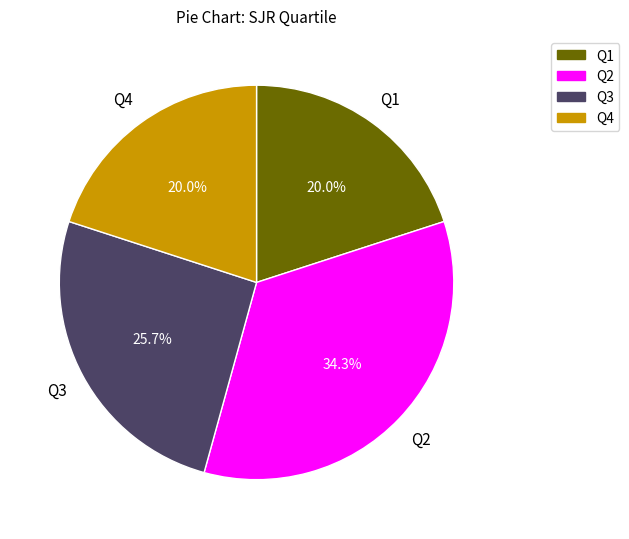

Is it true that Q1 is 33% of the pie?

False